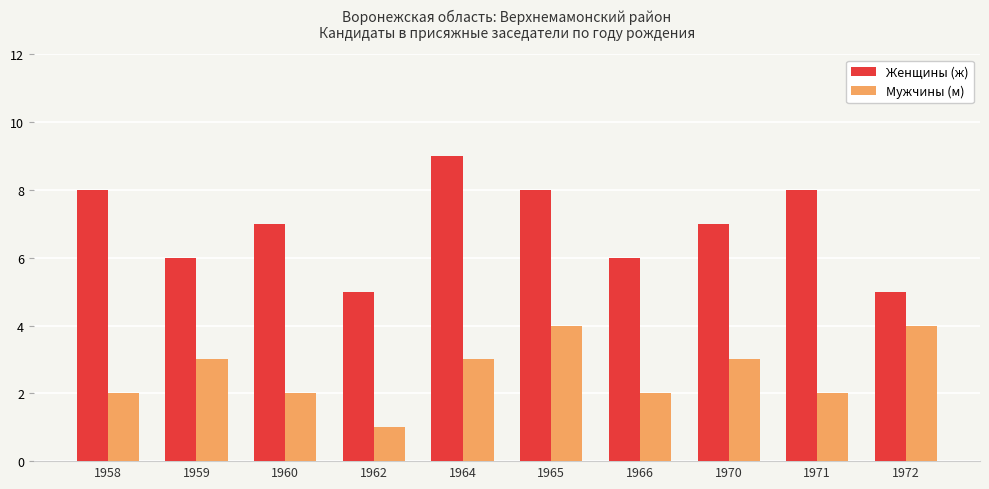

Is the value of Мужчины (м) at 1970 greater than the value of Женщины (ж) at 1962?

No